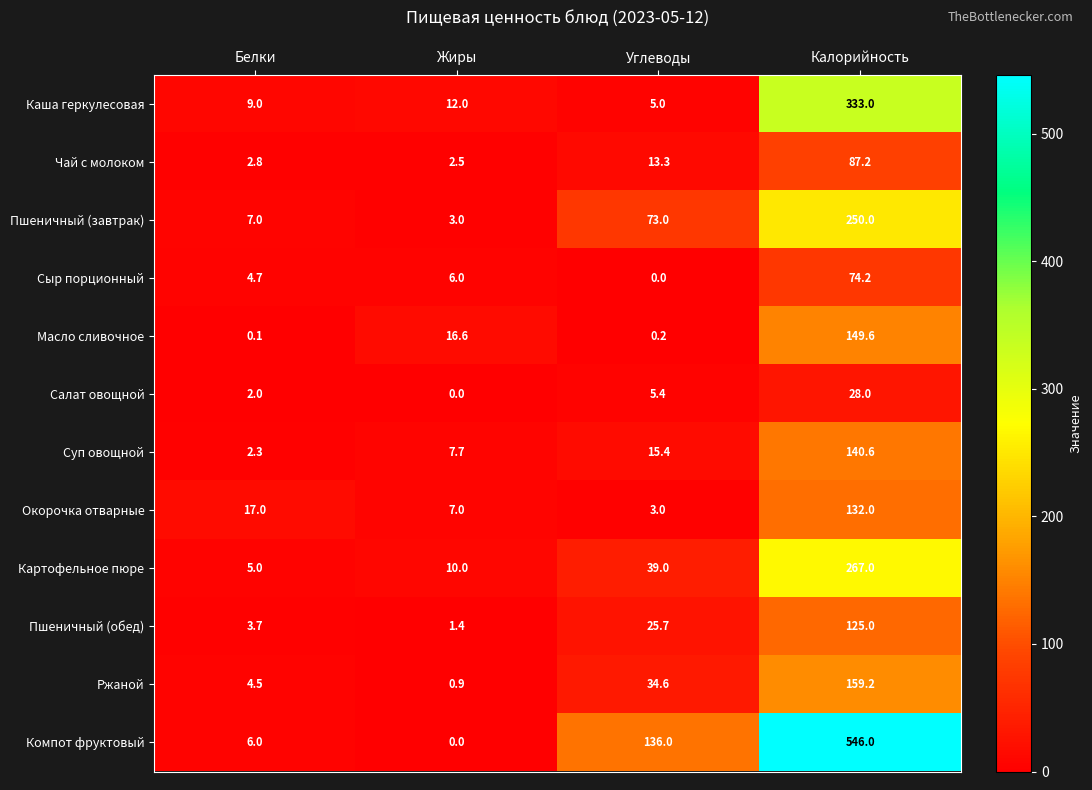

What is the difference between the maximum and minimum values in the Масло сливочное series?

149.5